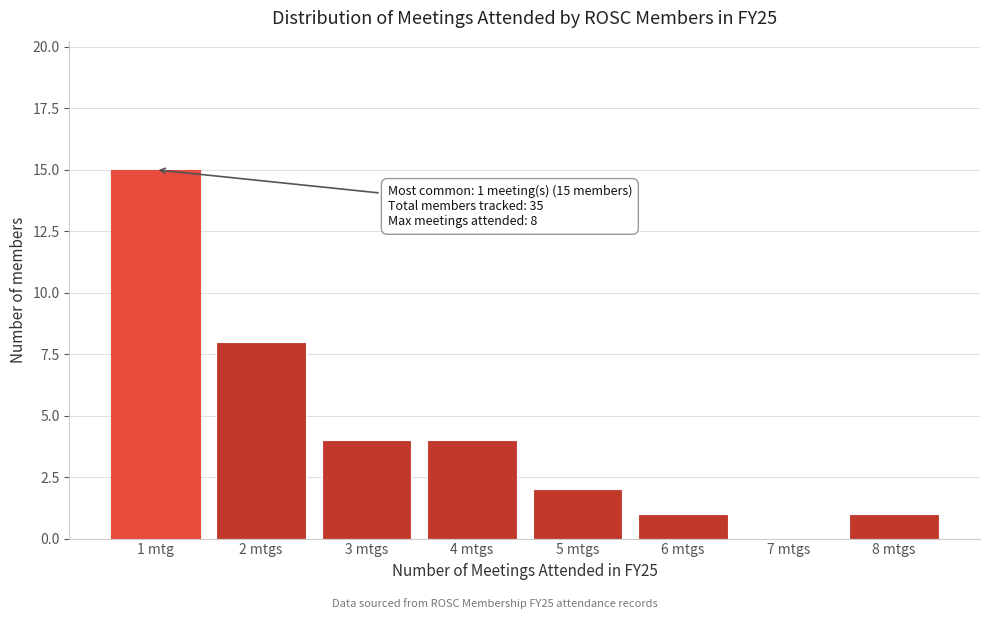

Reading left to right, what are all the values shown in this chart?

1 mtg=15	2 mtgs=8	3 mtgs=4	4 mtgs=4	5 mtgs=2	6 mtgs=1	7 mtgs=0	8 mtgs=1